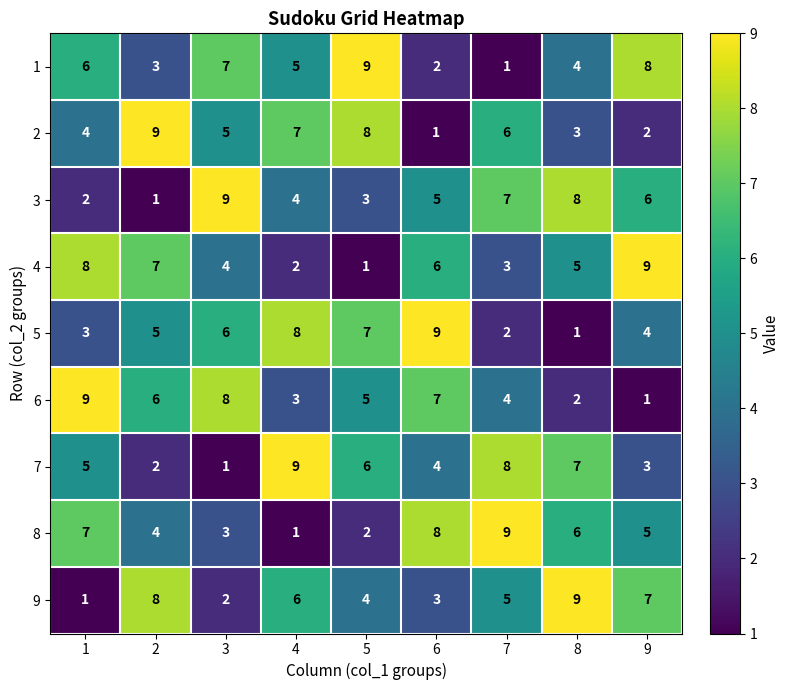

At how many categories does at least one series exceed 7?

9